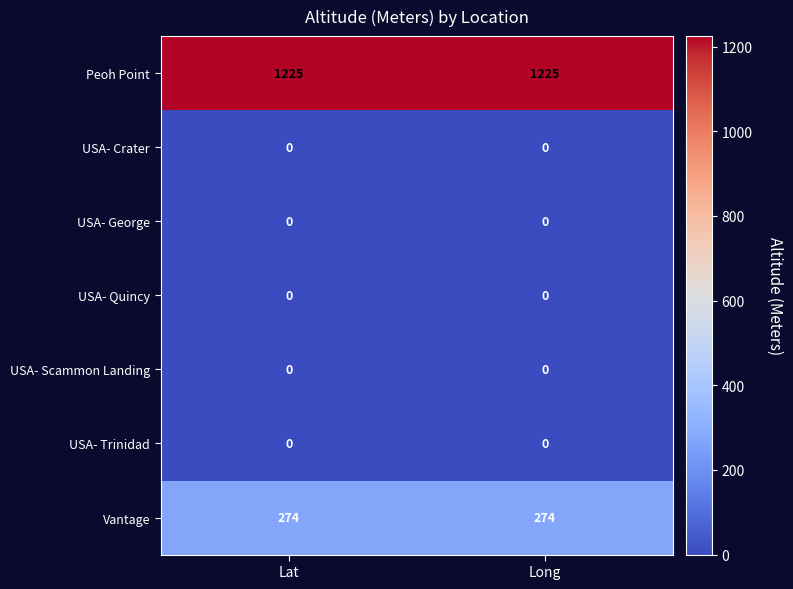

What is the difference between the highest and lowest values at Lat?

1225